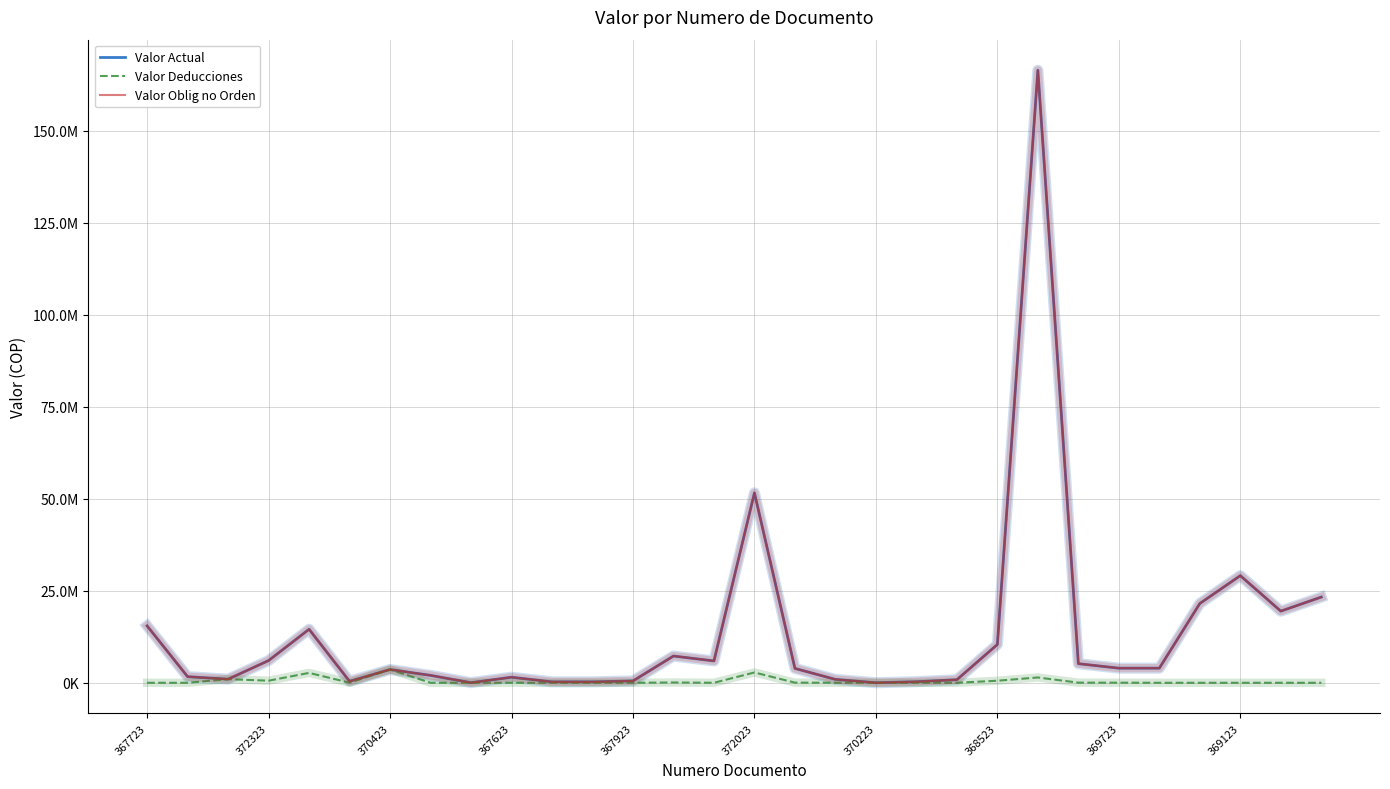

What is the value of the Valor Actual point at the 11th from the left?

251400